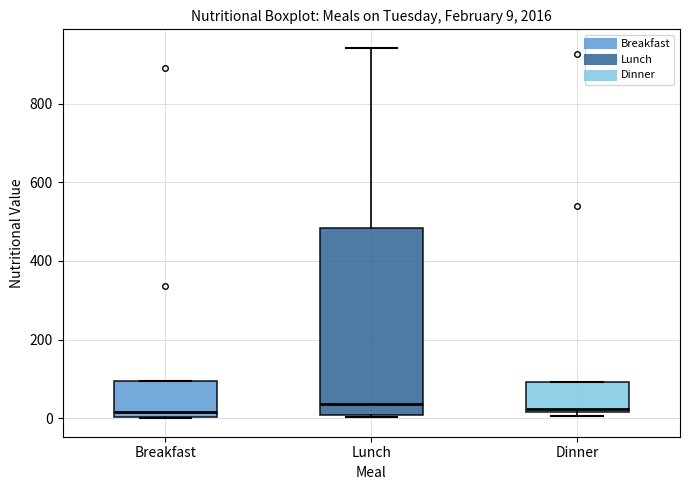

Which box is the tallest, from its lower edge to its upper edge?

Lunch